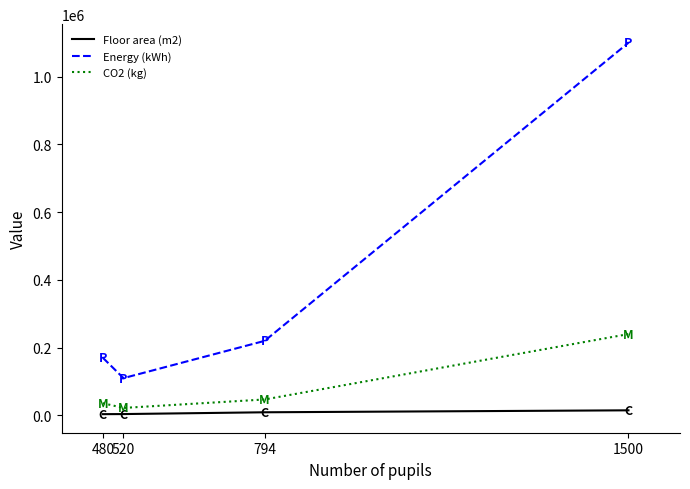

What is the minimum value shown in the chart?

3644